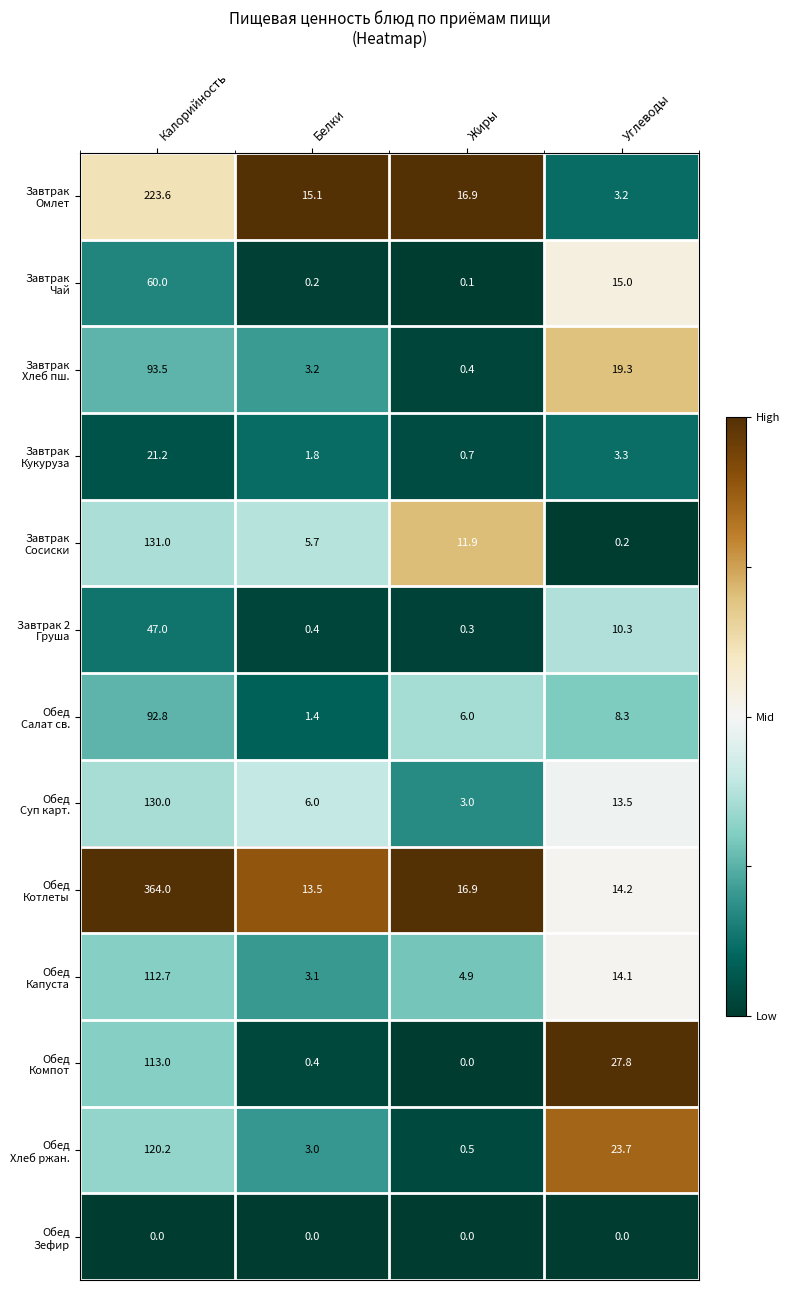

Which label corresponds to the largest value in the chart?

Калорийность